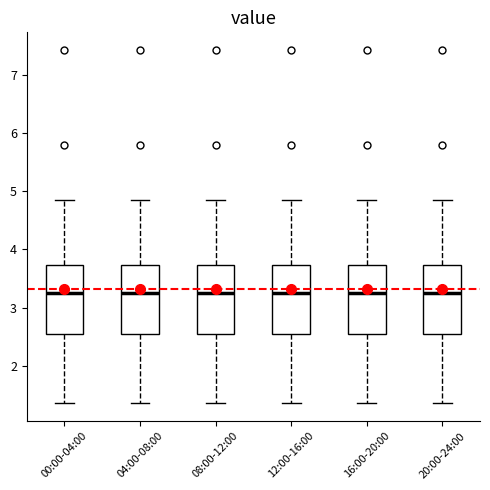

Reading left to right, transcribe this box plot: for each box, give where its median line is, the range the box spans, and where its two whiskers end, as read against the y-axis. The values are not printed on the chart, so give them approximately, as read against the axis.

00:00-04:00: median 3.3, box 2.6 to 3.7, whiskers 1.4 to 4.9
04:00-08:00: median 3.3, box 2.6 to 3.7, whiskers 1.4 to 4.9
08:00-12:00: median 3.3, box 2.6 to 3.7, whiskers 1.4 to 4.9
12:00-16:00: median 3.3, box 2.6 to 3.7, whiskers 1.4 to 4.9
16:00-20:00: median 3.3, box 2.6 to 3.7, whiskers 1.4 to 4.9
20:00-24:00: median 3.3, box 2.6 to 3.7, whiskers 1.4 to 4.9